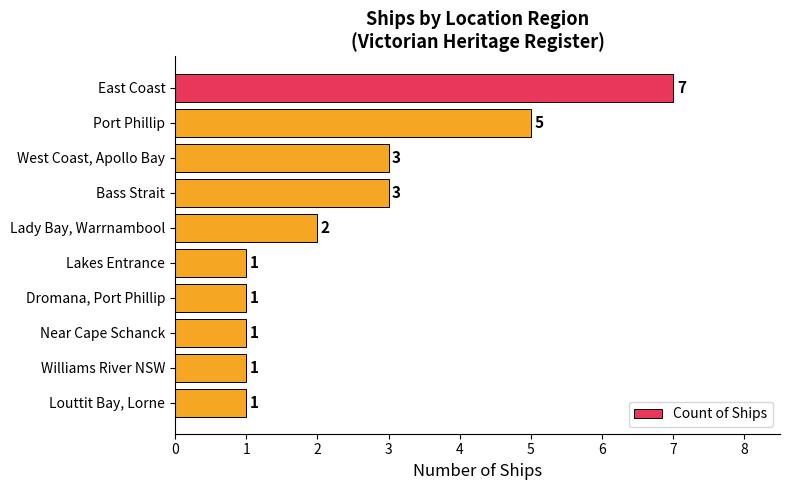

How many values are between 1 and 3?

8